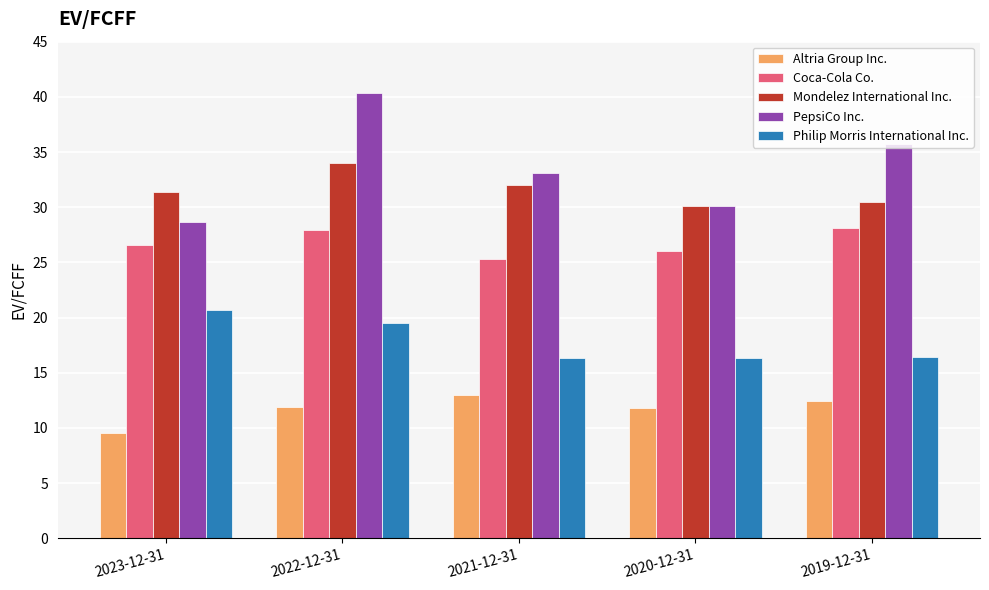

What value does the Mondelez International Inc. series have at 2021-12-31?

32.0